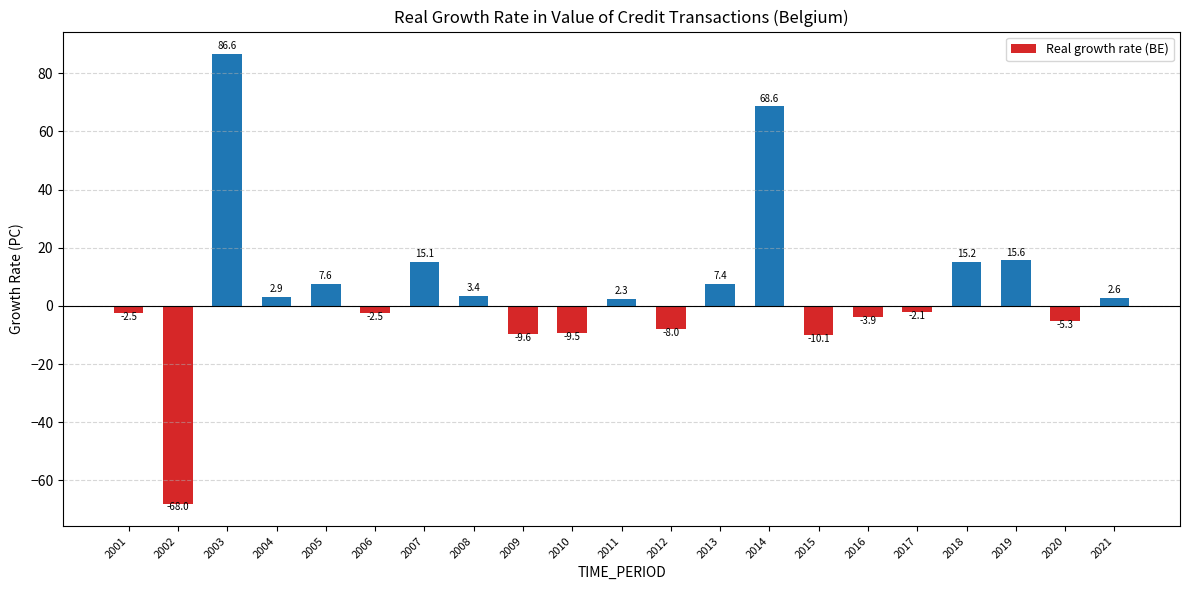

Which category has the highest value across all series?

2003